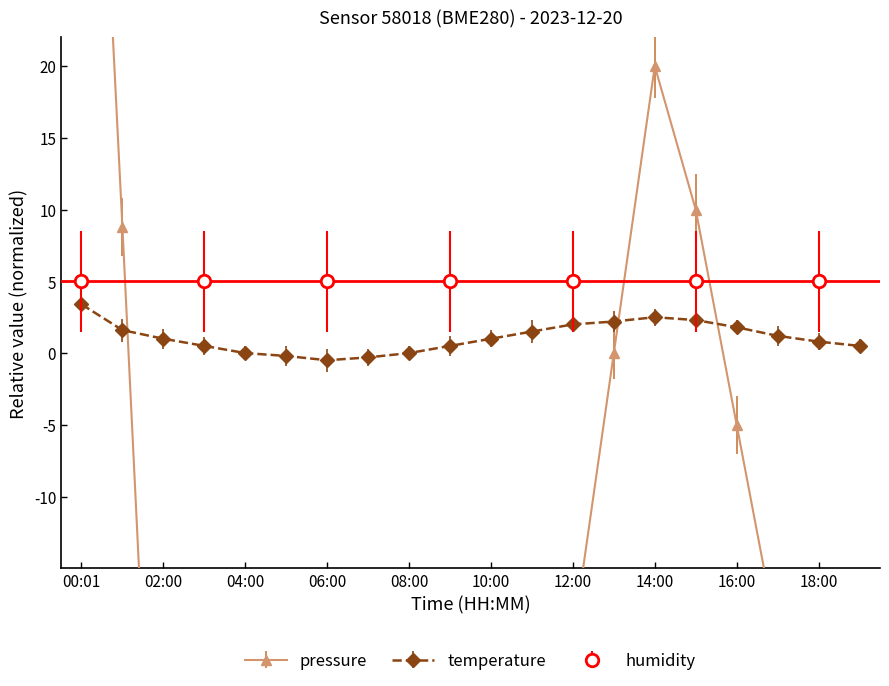

At which label does pressure reach its peak?

00:01